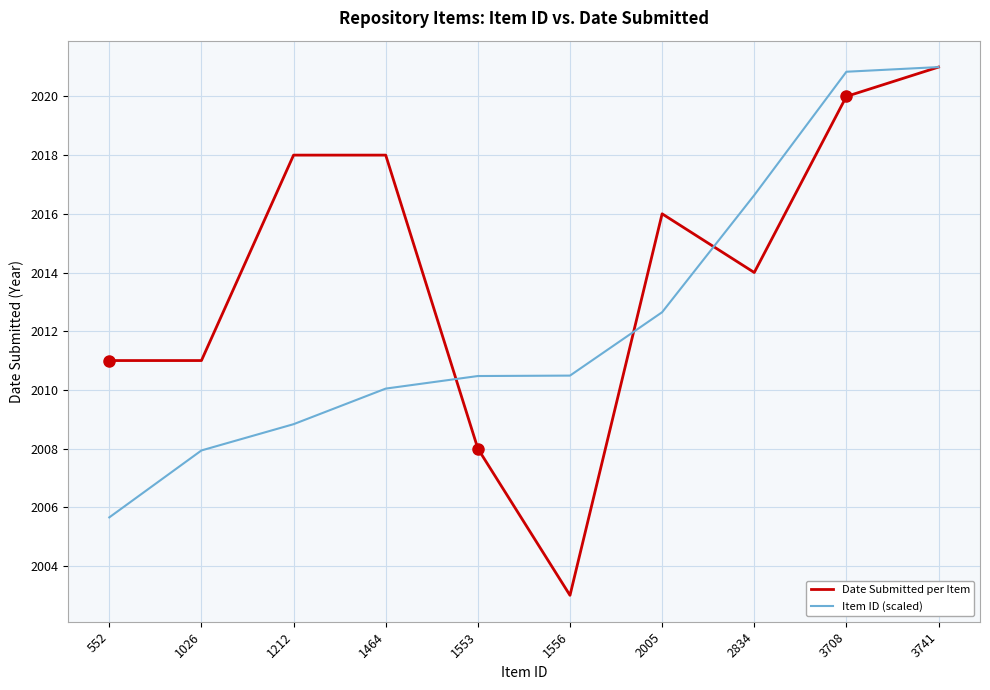

Which label corresponds to the smallest value in the chart?

1556